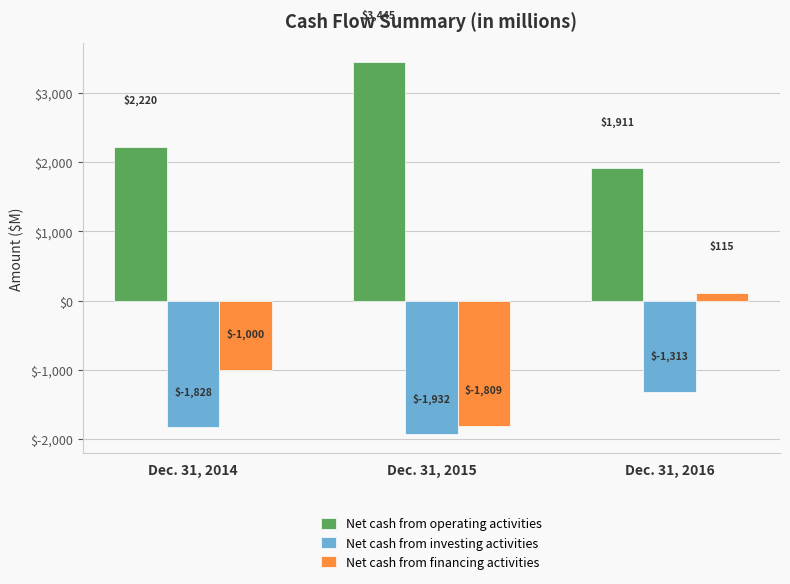

What are all the series names shown in the legend?

Net cash from operating activities, Net cash from investing activities, Net cash from financing activities